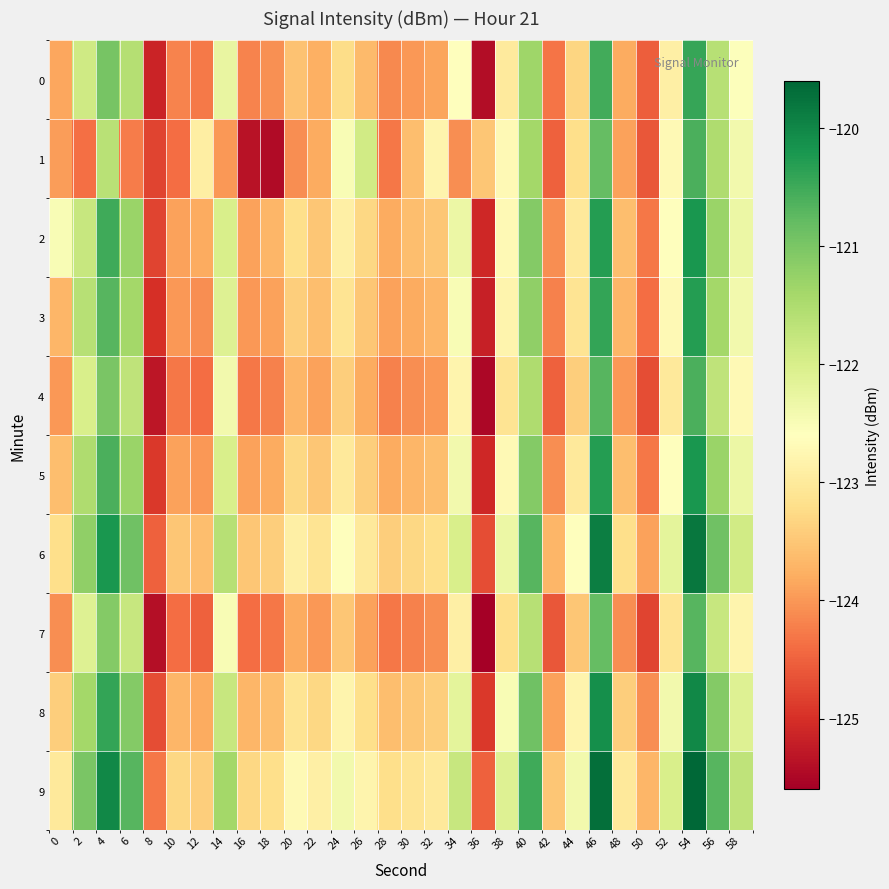

Count the number of categories in the chart.

30